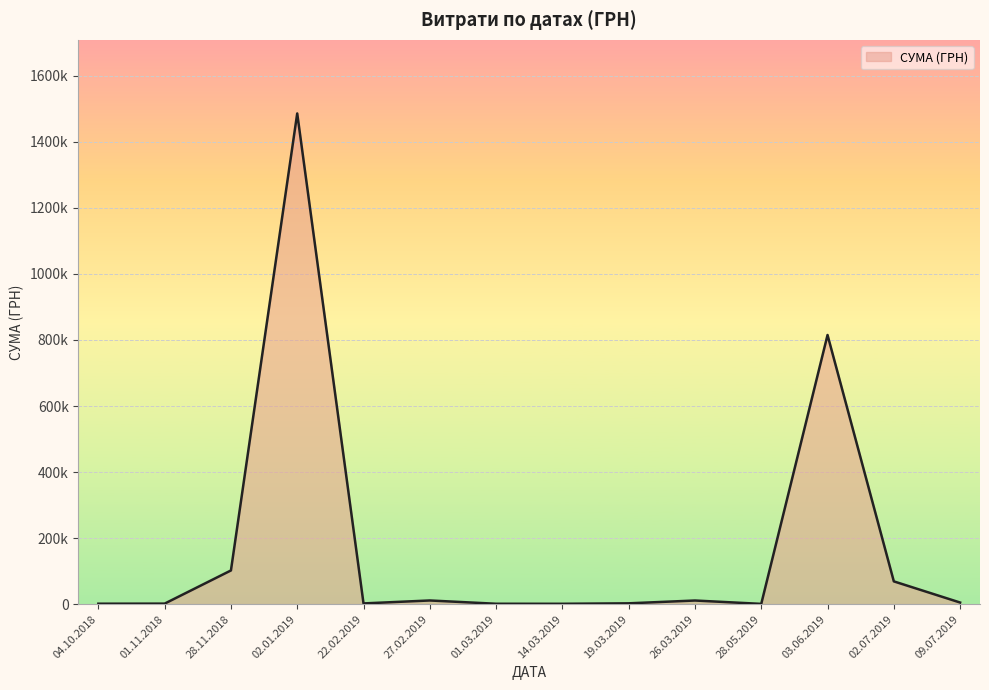

Is this an area chart (filled region under the line)?

Yes